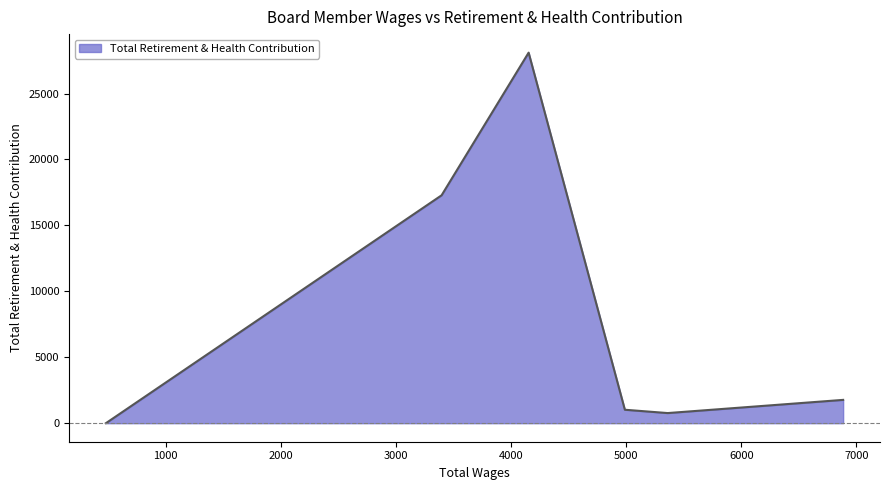

True or false: the data has more than 2 interior local peaks.

False